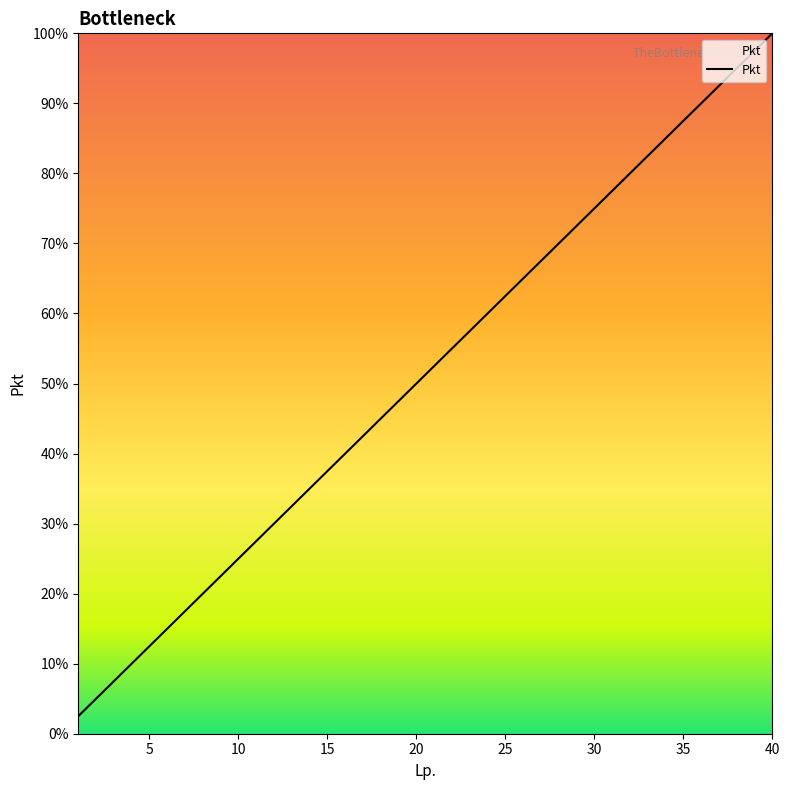

What is the smallest value displayed?

1